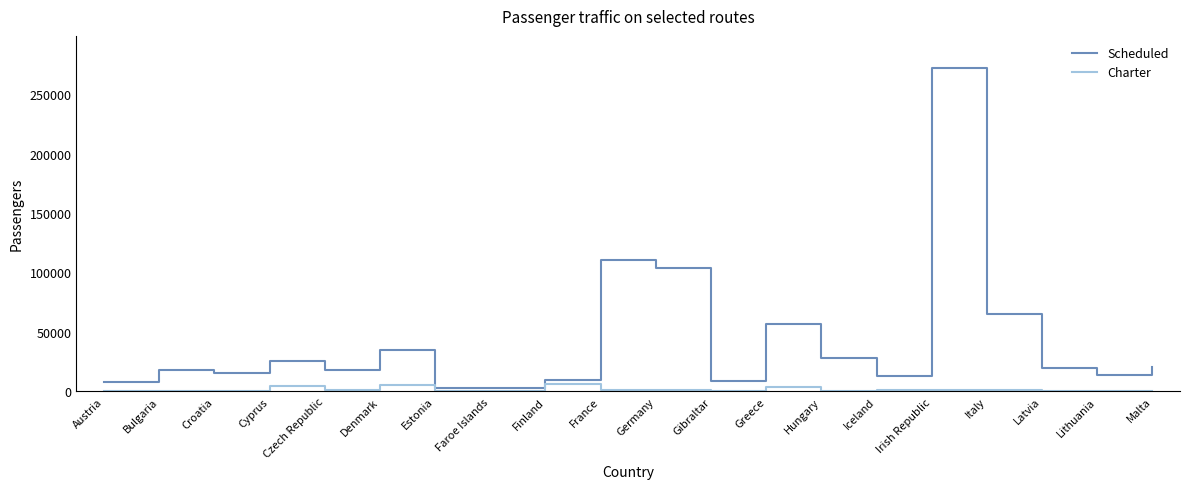

True or false: Charter has more than 2 interior local peaks.

True